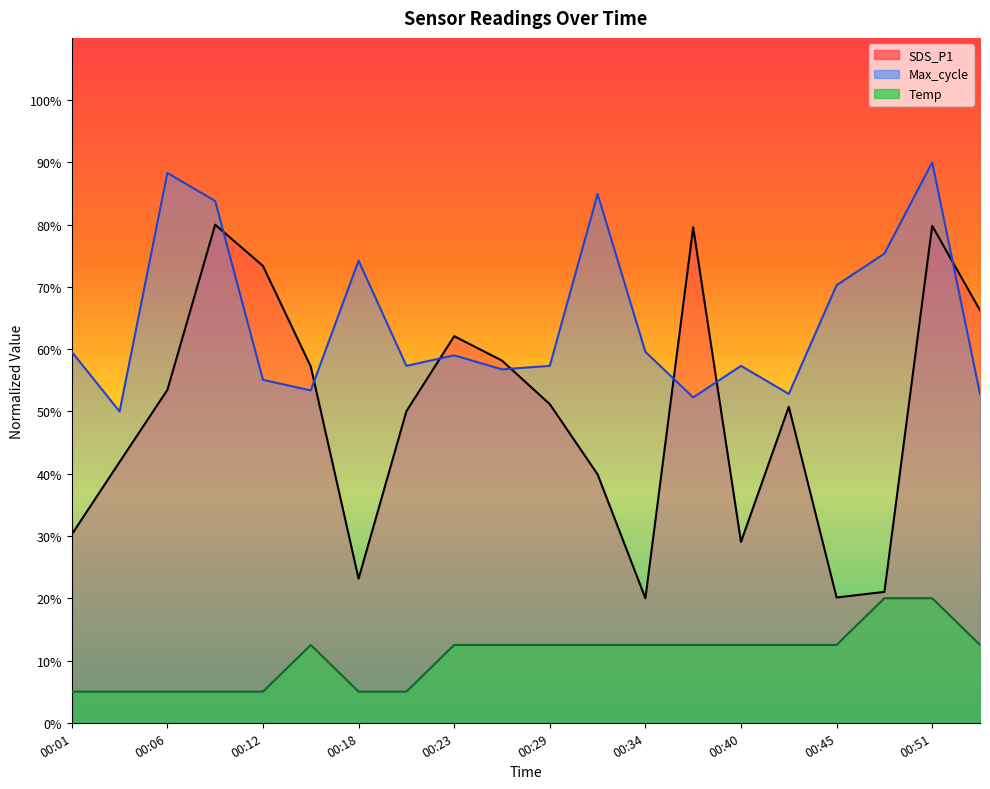

True or false: SDS_P1 has more than 1 interior local peaks.

True